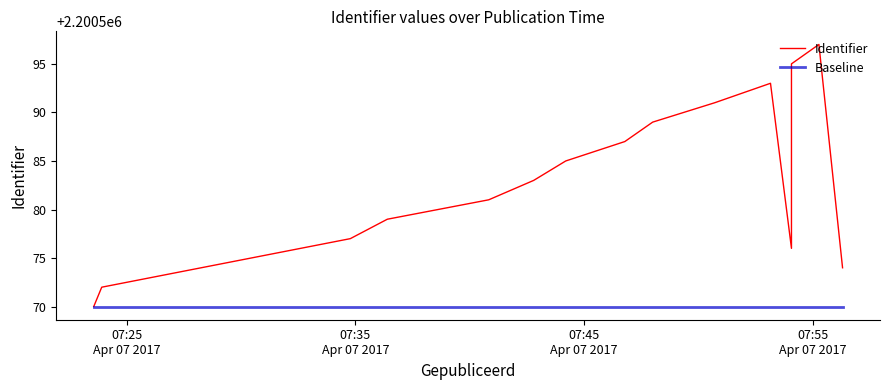

What is the greatest value displayed?

2200597